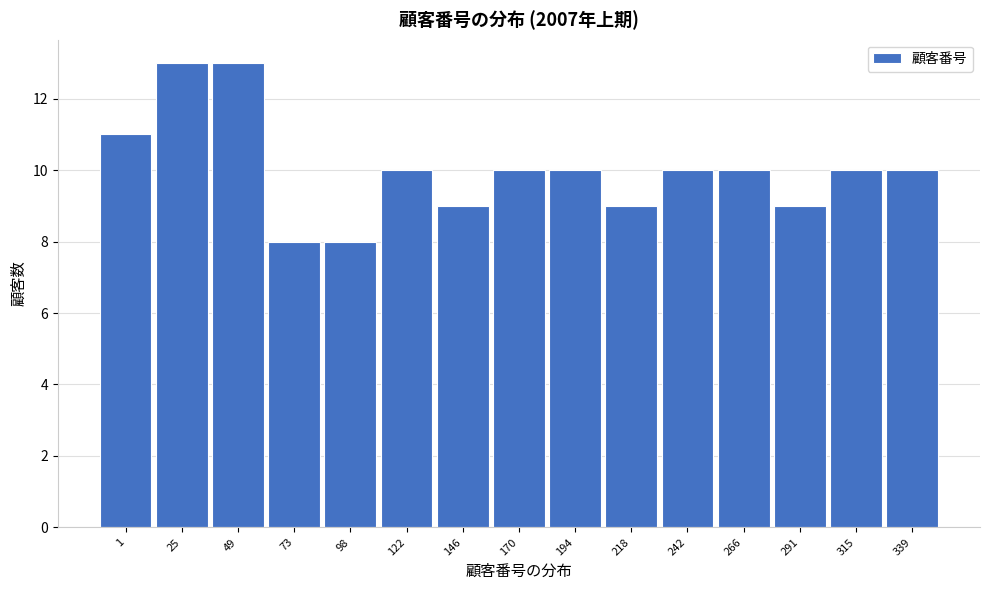

Reading left to right, extract all data points from this chart.

11	13	13	8	8	10	9	10	10	9	10	10	9	10	10